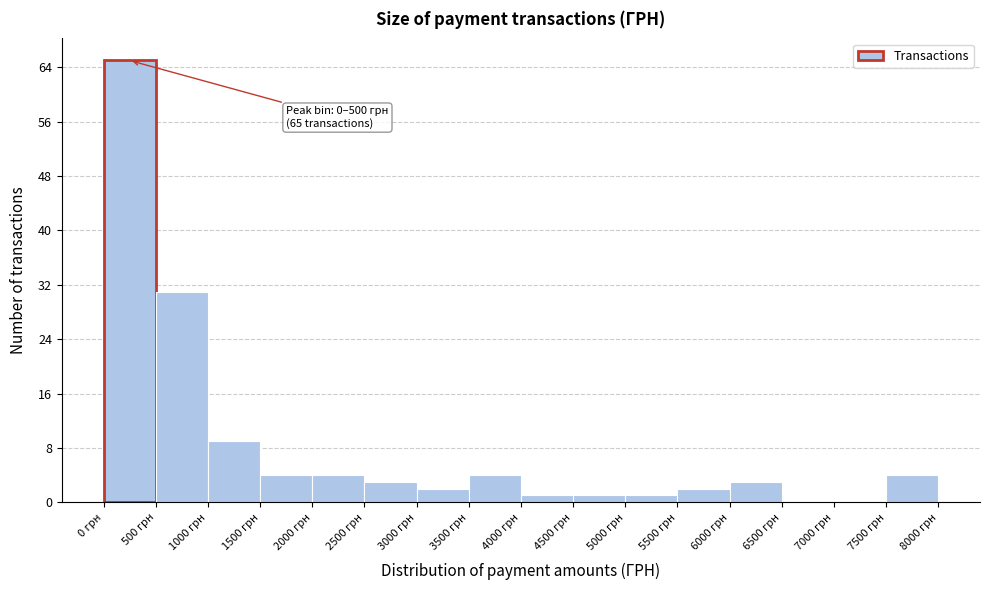

Over which range of the x-axis is the bar tallest?

0 to 500